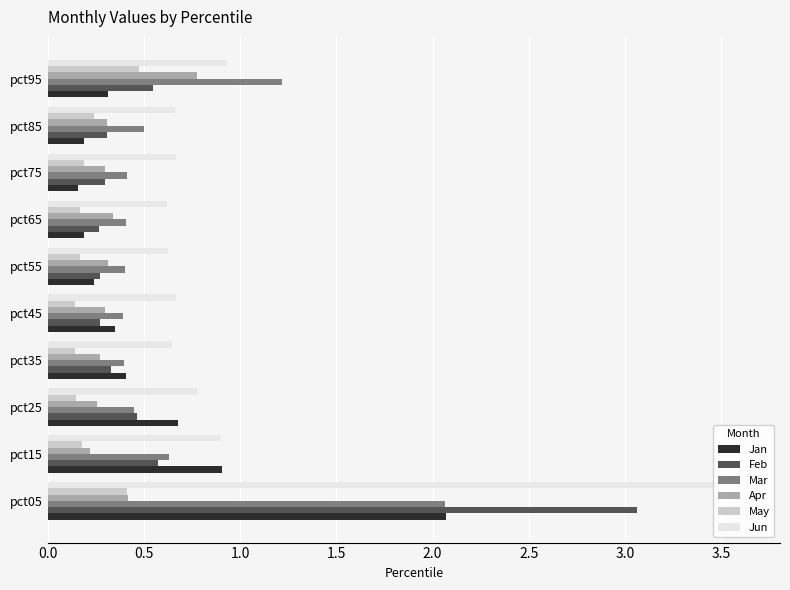

What is the spread (max minus min) of values at pct95?

0.9